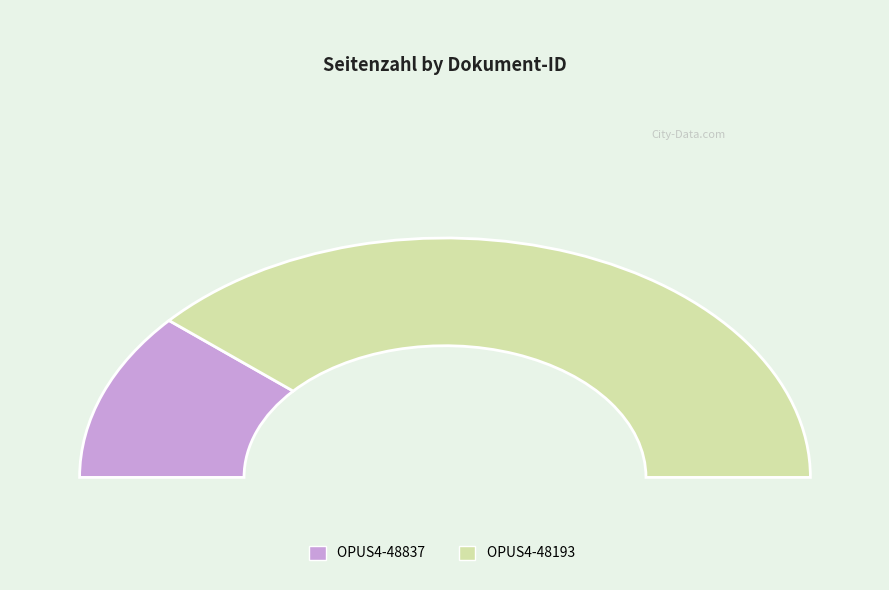

Is OPUS4-48193 the majority of the pie?

Yes